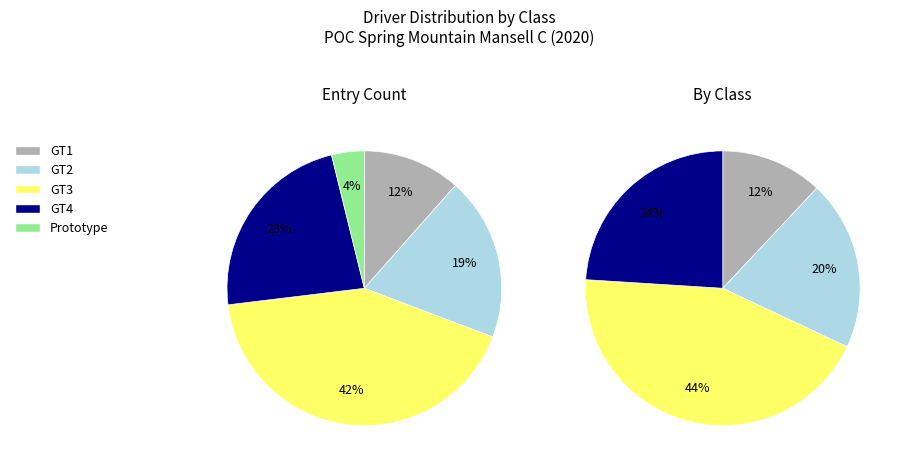

How many segments does this pie chart have?

5